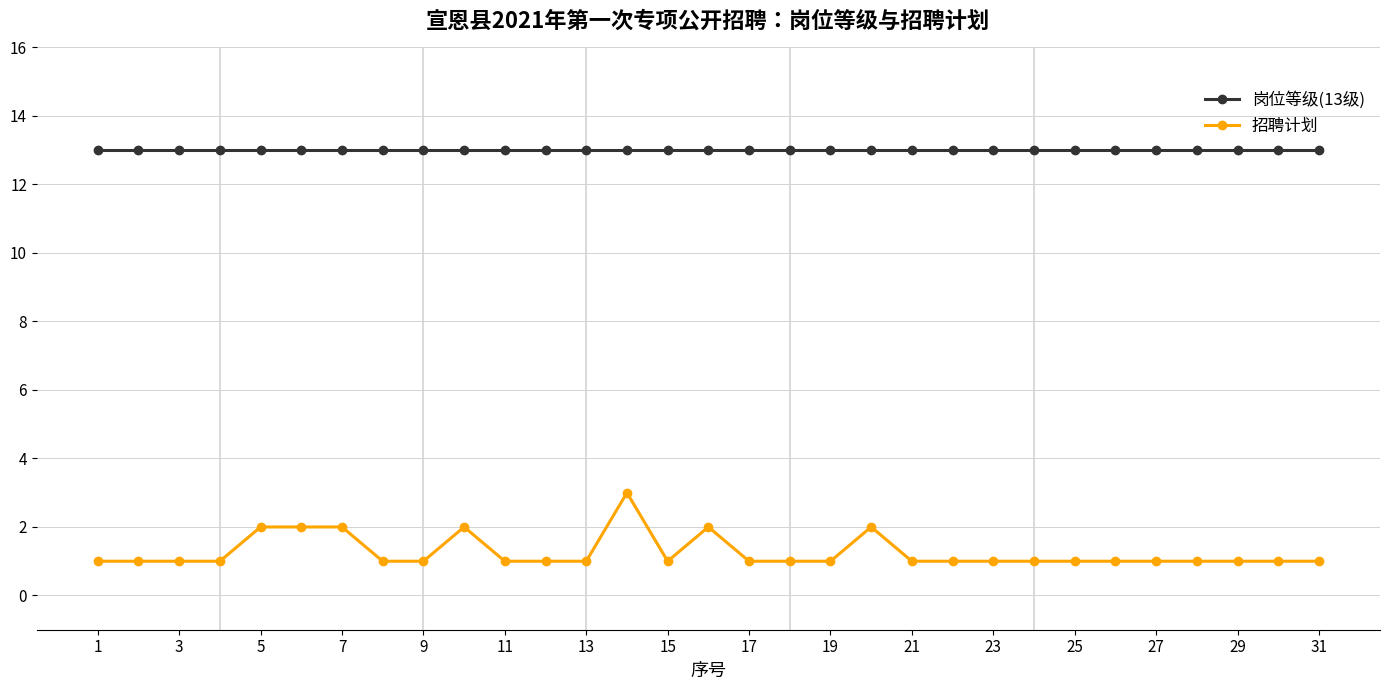

What is the value of the 岗位等级(13级) point at the 17th from the left?

13